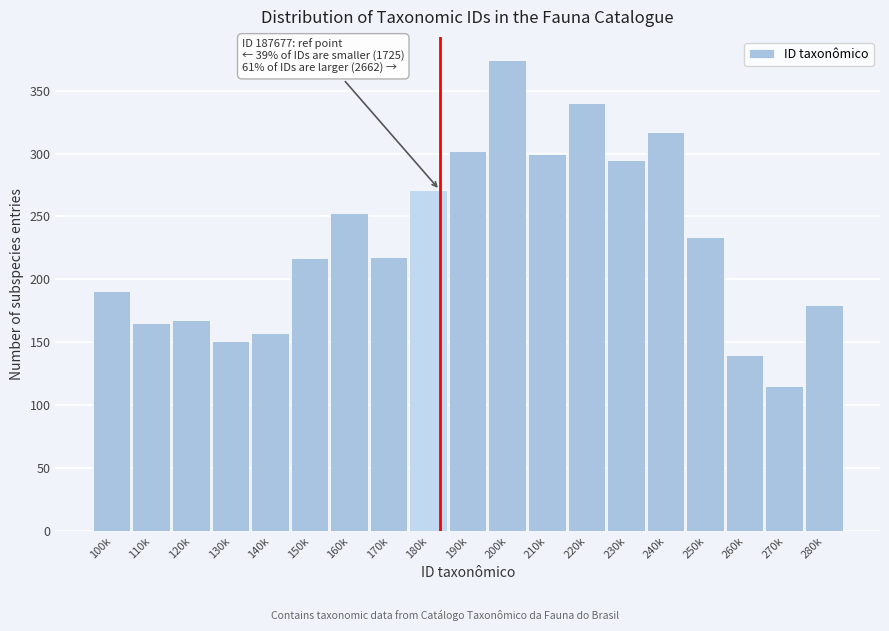

What is the value of the 6th bar from the left?

217